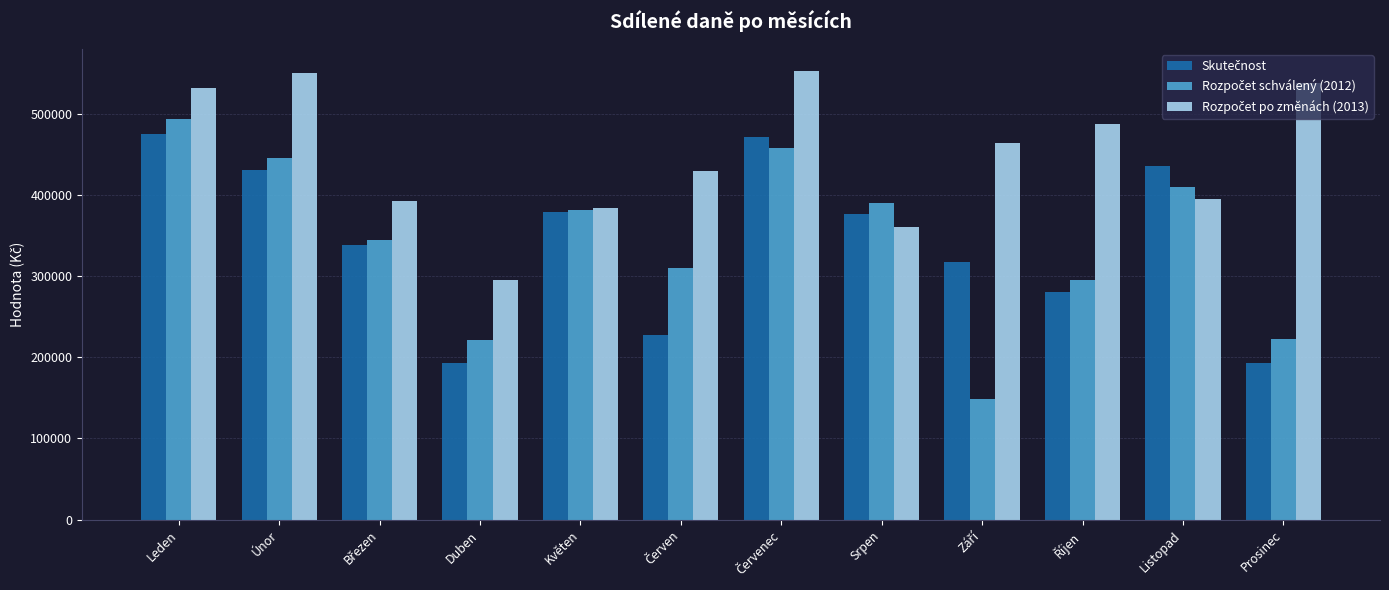

What position from the left is Listopad?

11